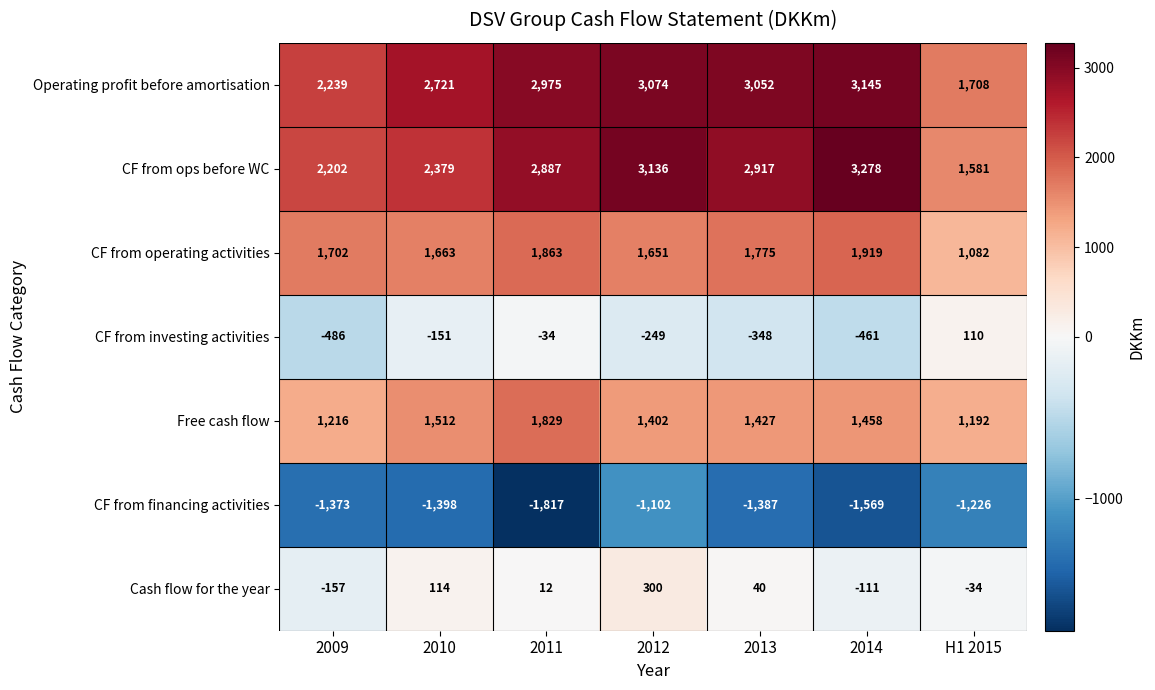

Count the number of categories in the chart.

7